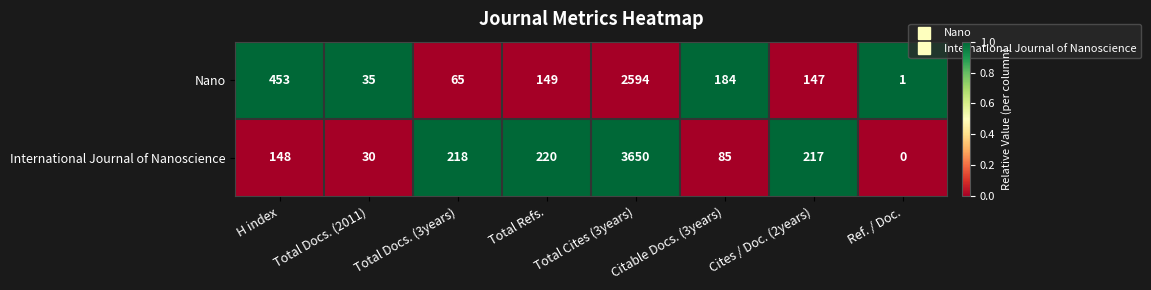

What is the total value across all series at Total Docs. (2011)?

65